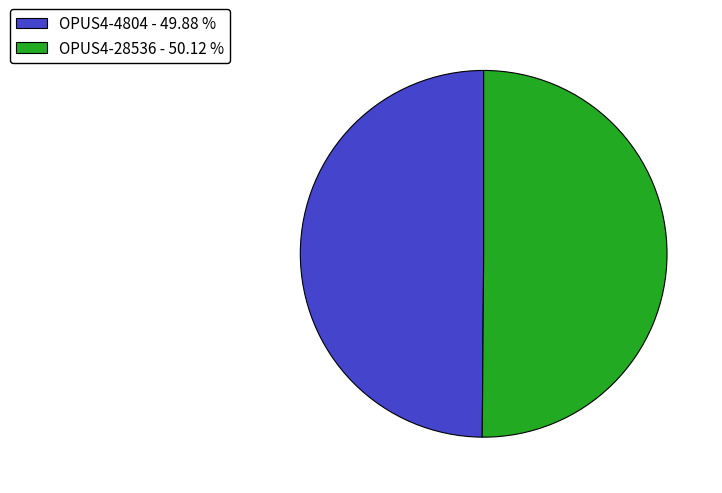

Approximately how many times larger is the value at OPUS4-28536 - 50.12 % compared to OPUS4-4804 - 49.88 %?

1.0